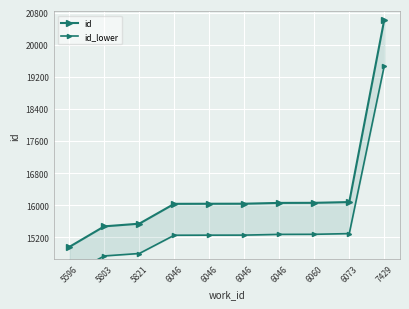

What is the difference between the maximum and minimum values in the id_lower series?

5209.0